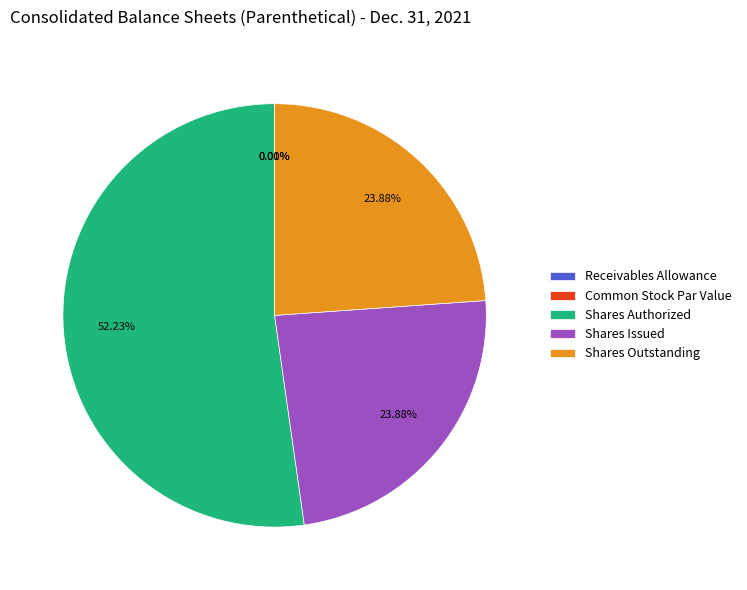

Is there any slice that represents more than half of the pie?

Yes